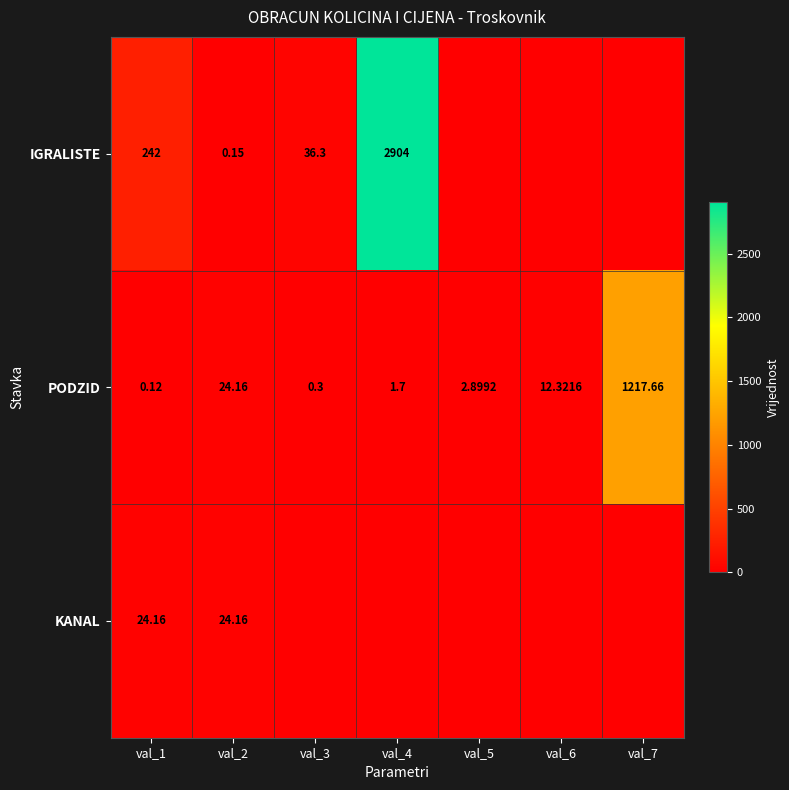

What is the difference between the highest and lowest values at val_4?

2904.0